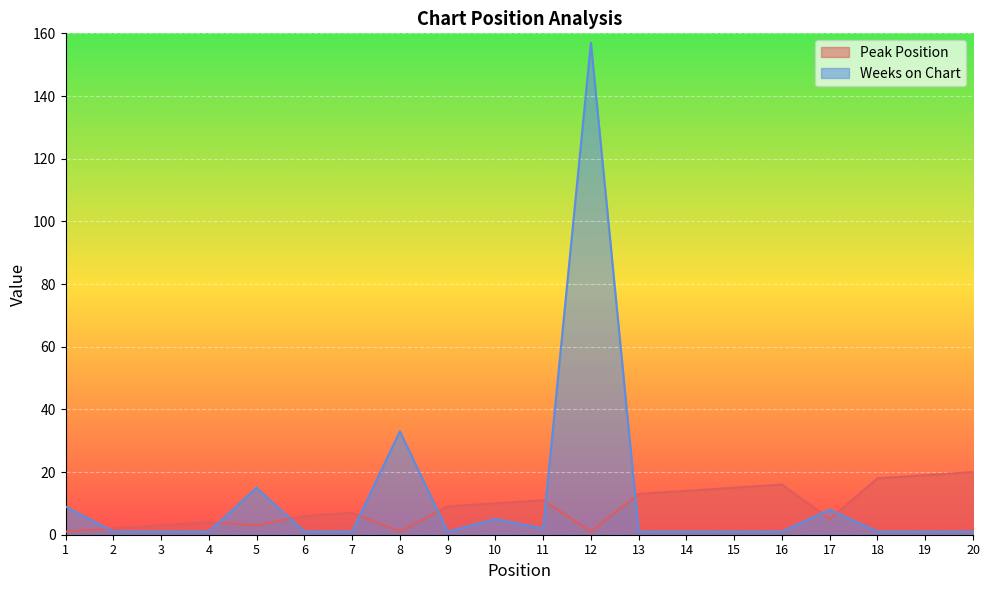

What is the sum of all Weeks on Chart values?

242